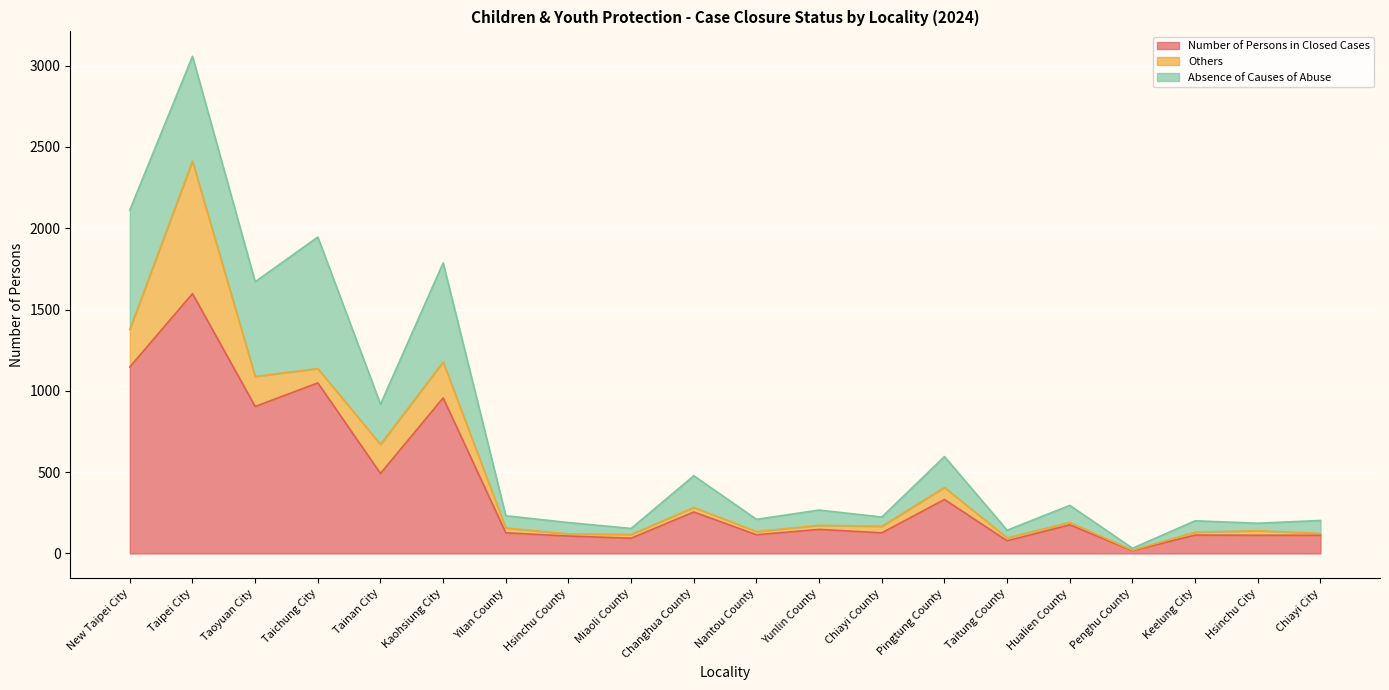

What is the label of the 10th point from the right?

Nantou County